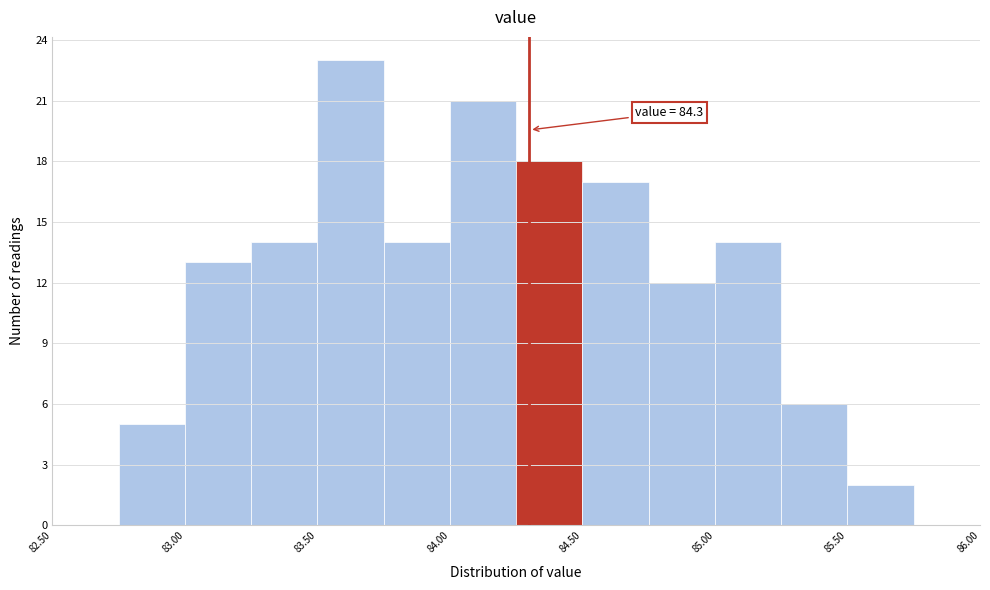

Over which range of the x-axis is the bar tallest?

83.50 to 83.75